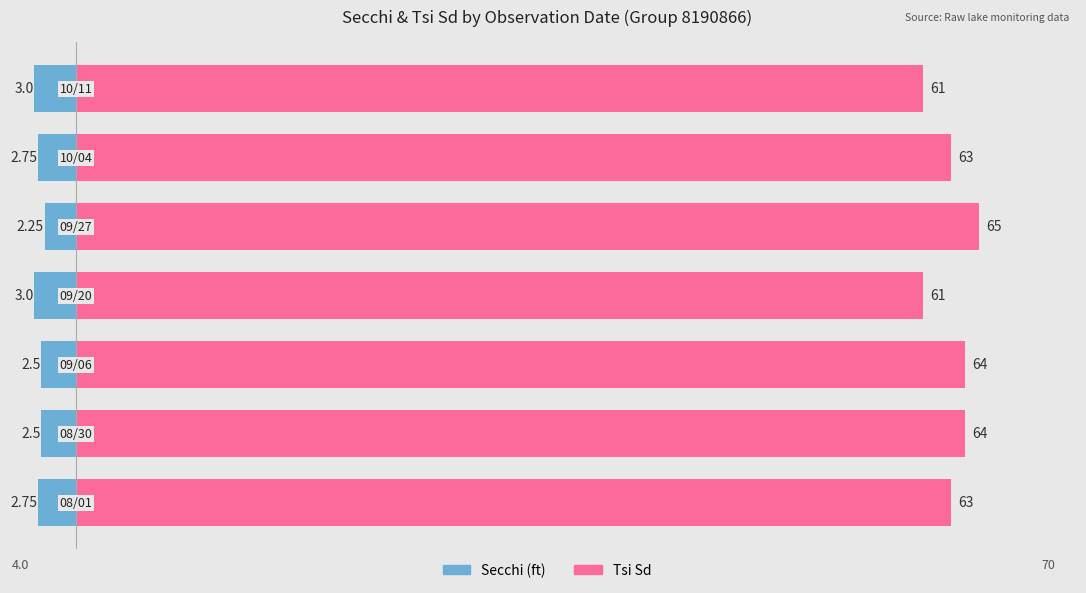

Is it true that Tsi Sd equals 30.1 at 2?

False